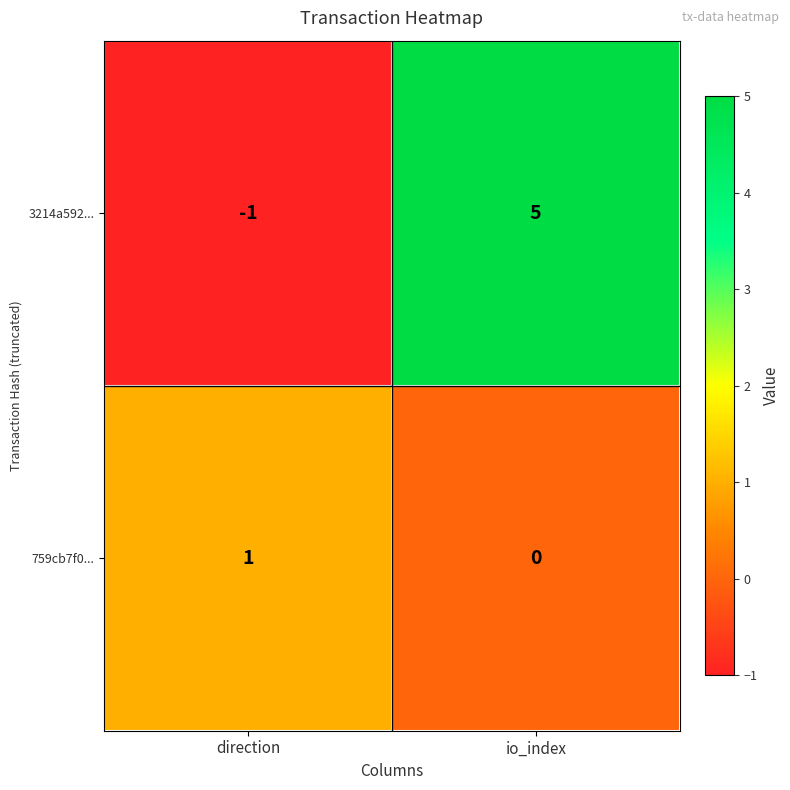

The value of 3214a592... at io_index is 5. True or false?

True